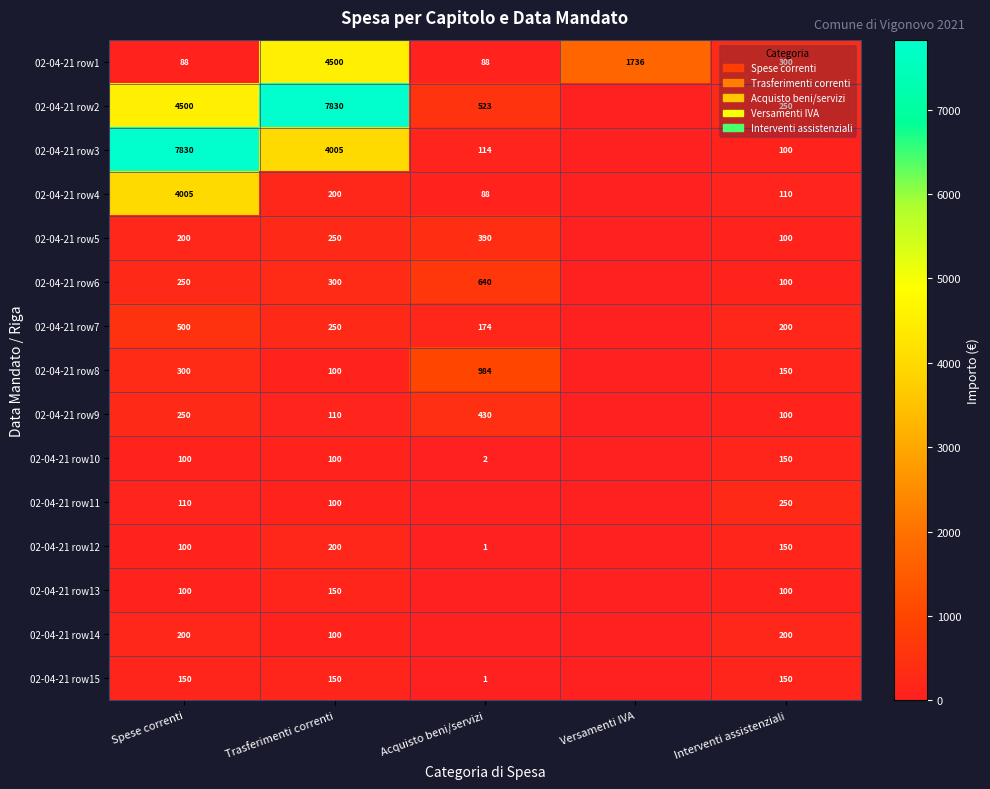

What is the sum of the 02-04-21 row6 values at Trasferimenti correnti and Interventi assistenziali?

400